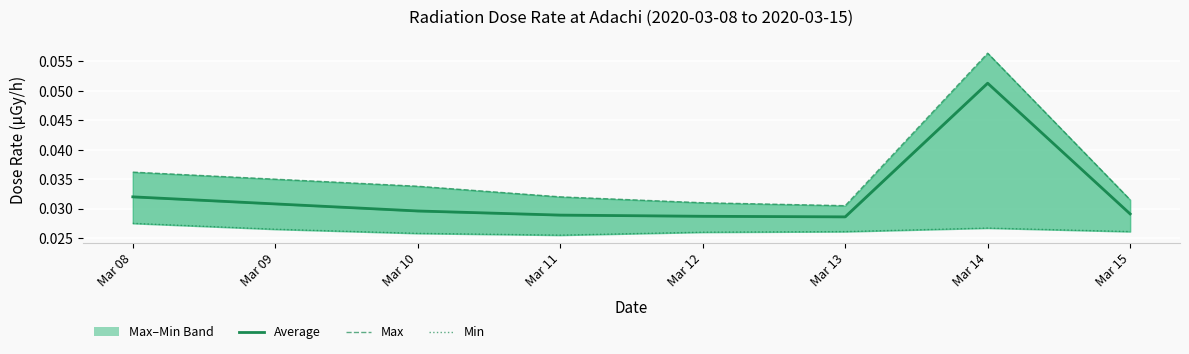

The Min series shows 0.0 at Mar 08. True or false?

False